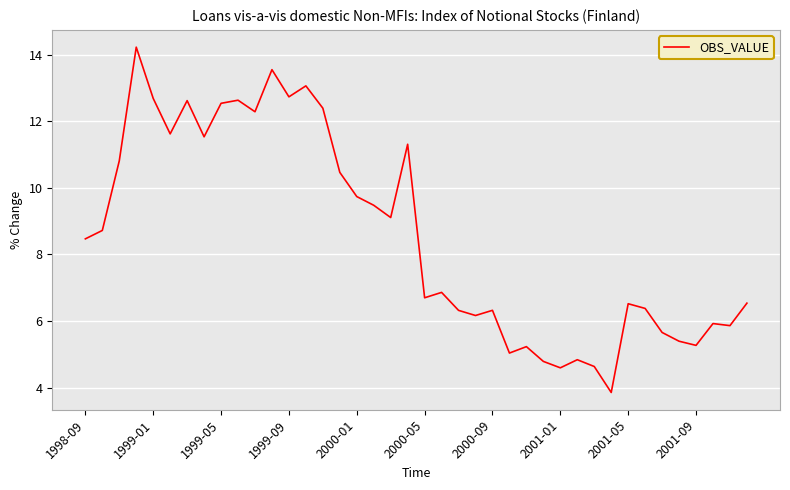

What is the difference between the maximum and minimum values?

10.4